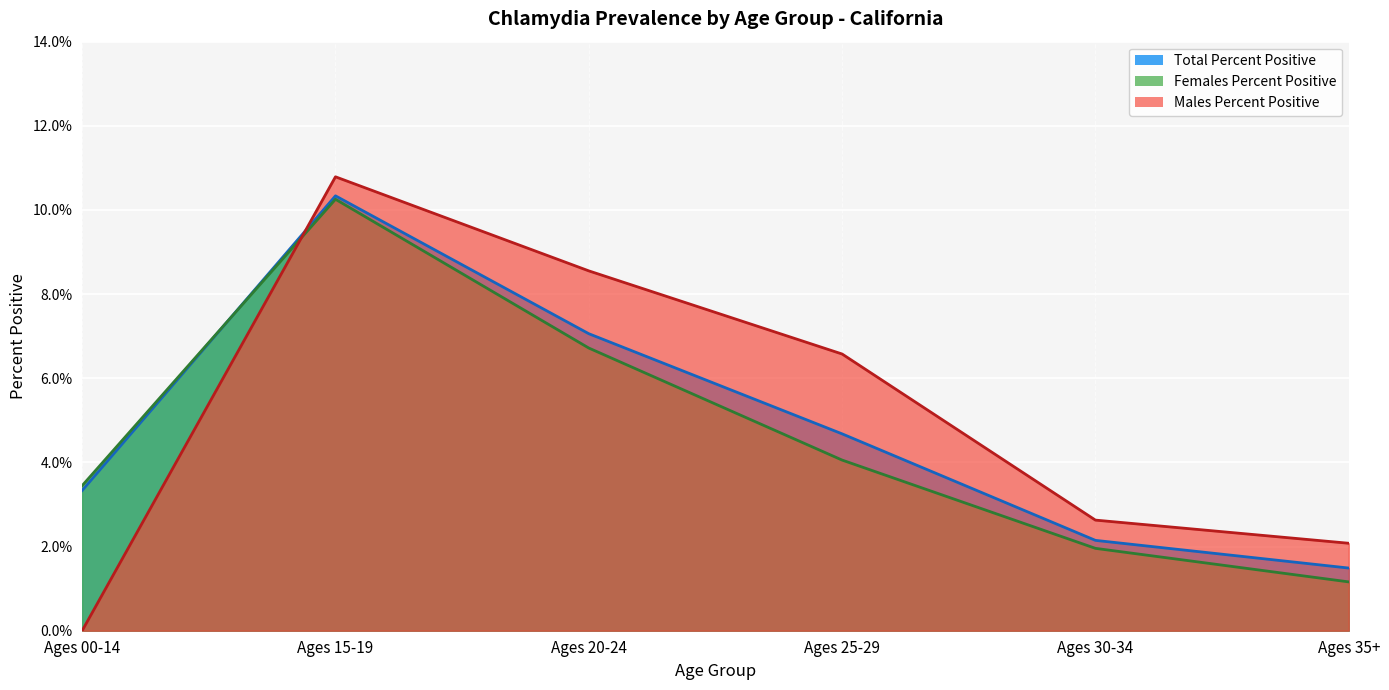

At which category does the chart reach its peak across all series?

Ages 15-19